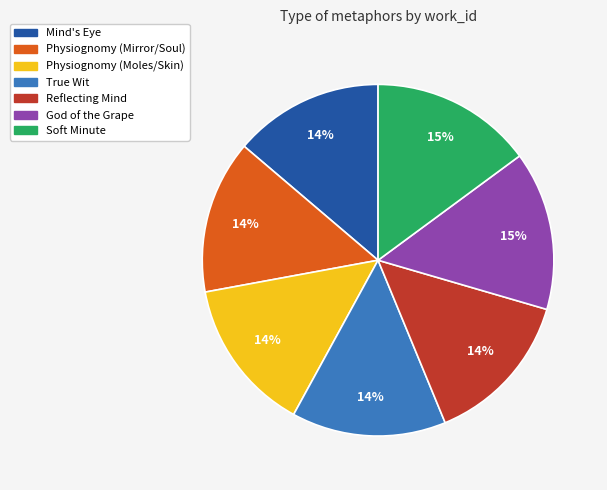

Combined, do Physiognomy (Mirror/Soul) and Soft Minute account for over 50%?

No